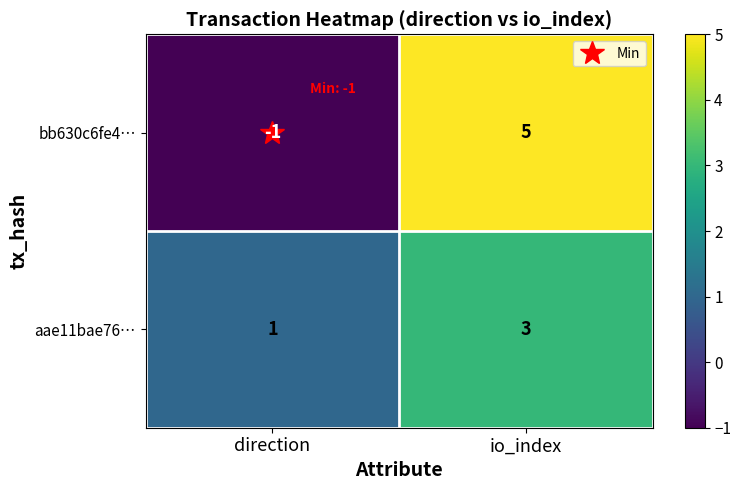

The value of bb630c6fe4… at io_index is 5. True or false?

True